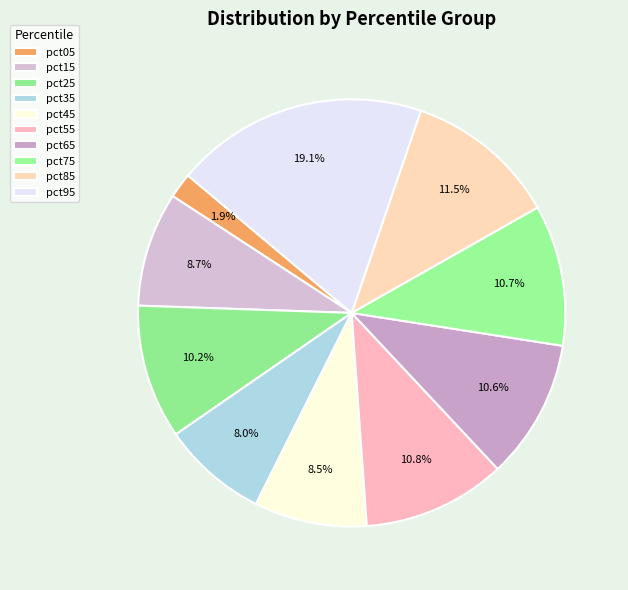

Is the sum of pct65 and pct35 greater than half?

No